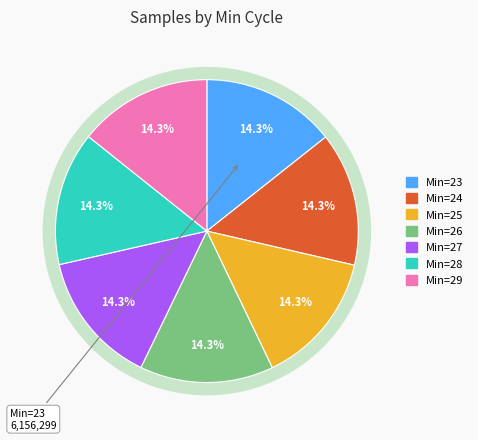

Count the number of slices in the pie.

7